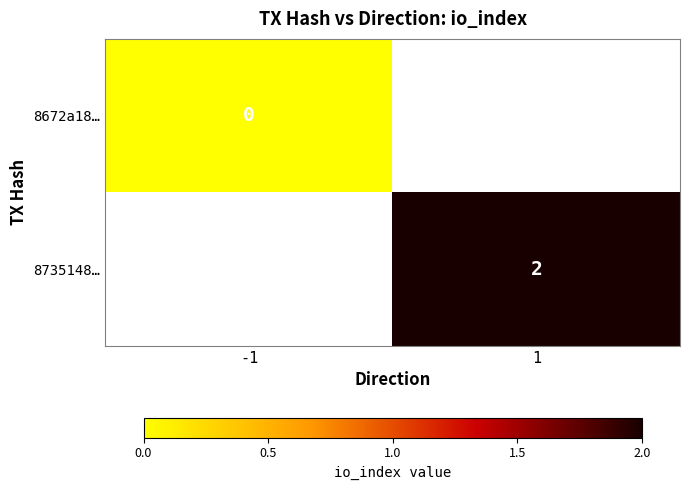

How many series are shown in this chart?

2